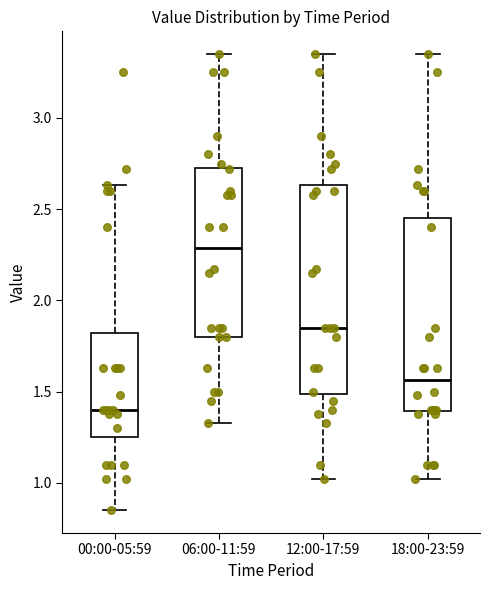

Reading left to right, transcribe this box plot: for each box, give where its median line is, the range the box spans, and where its two whiskers end, as read against the y-axis. The values are not printed on the chart, so give them approximately, as read against the axis.

00:00-05:59: median 1.40, box 1.25 to 1.80, whiskers 0.85 to 2.65
06:00-11:59: median 2.30, box 1.80 to 2.75, whiskers 1.35 to 3.35
12:00-17:59: median 1.85, box 1.50 to 2.65, whiskers 1.00 to 3.35
18:00-23:59: median 1.55, box 1.40 to 2.45, whiskers 1.00 to 3.35